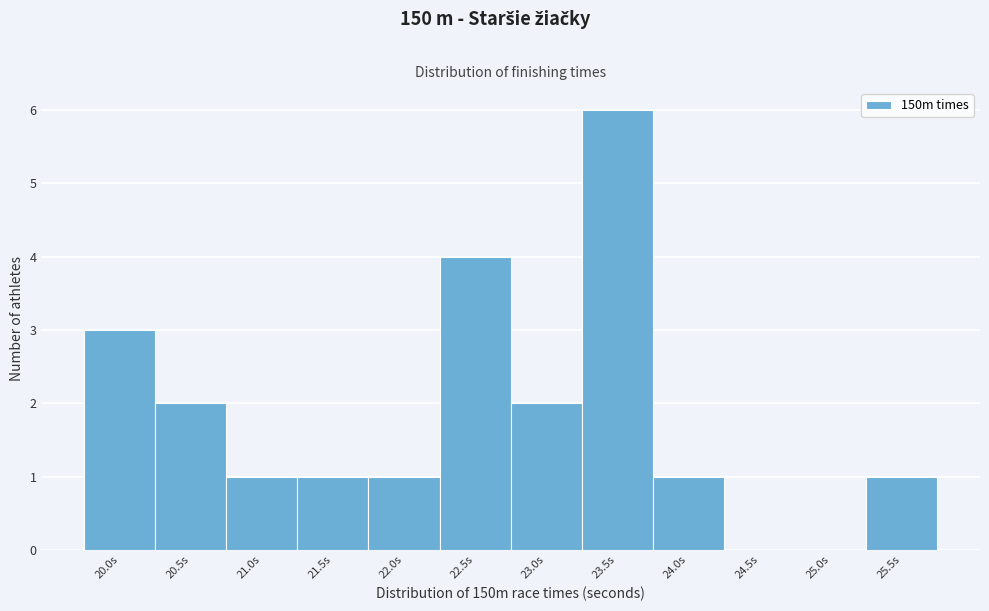

Reading right to left, extract all data points from this chart.

25.5s=1	25.0s=0	24.5s=0	24.0s=1	23.5s=6	23.0s=2	22.5s=4	22.0s=1	21.5s=1	21.0s=1	20.5s=2	20.0s=3